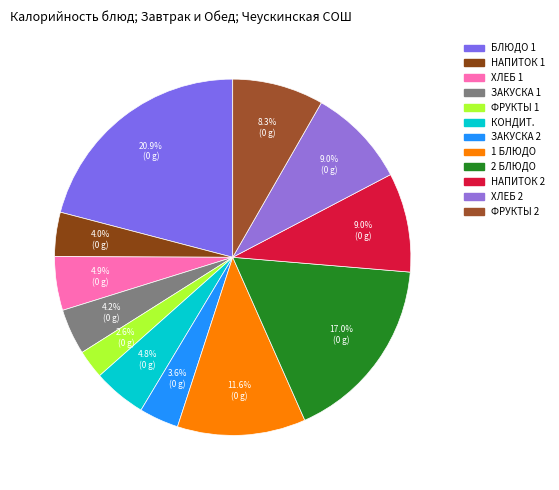

Count the number of slices in the pie.

12